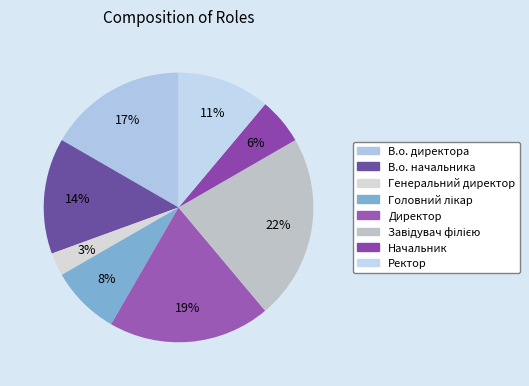

Which category has the smallest portion of the pie?

Генеральний директор